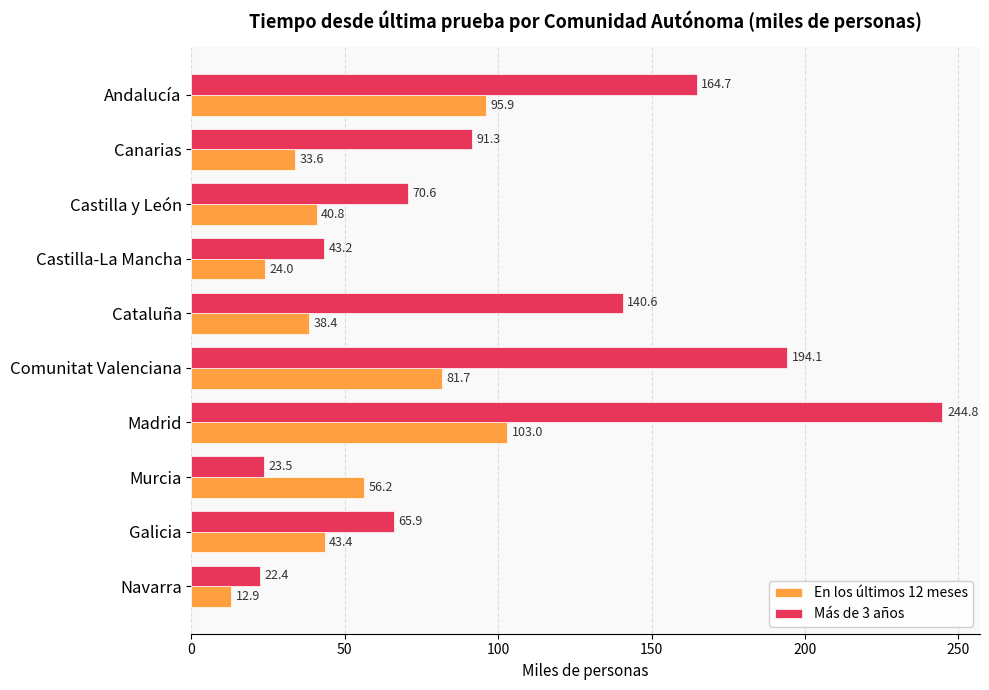

How many series are shown in this chart?

2